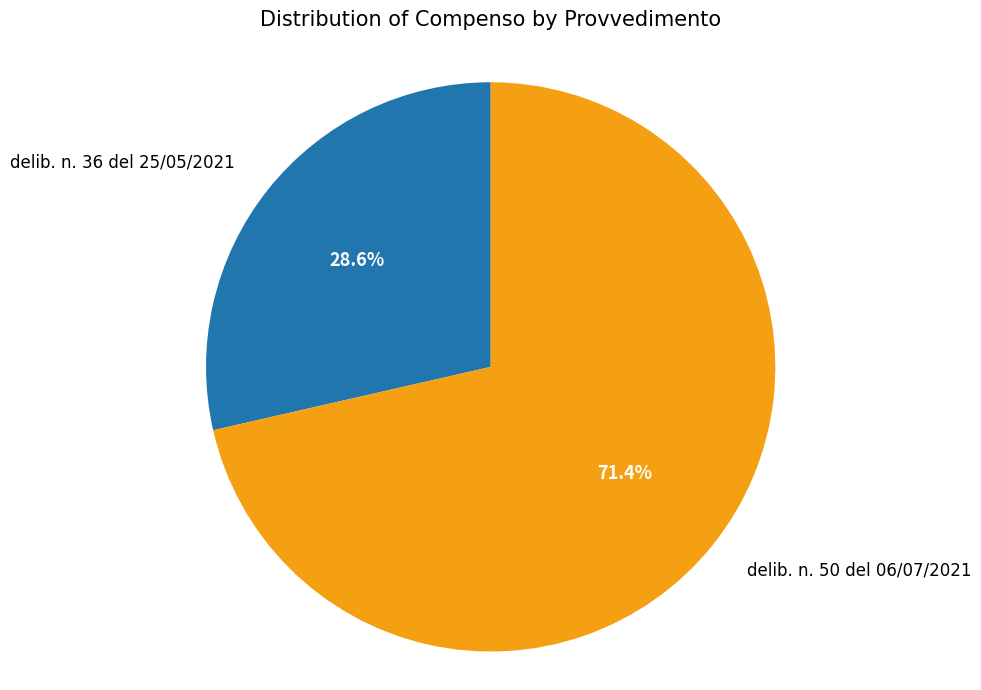

Count the number of slices in the pie.

2